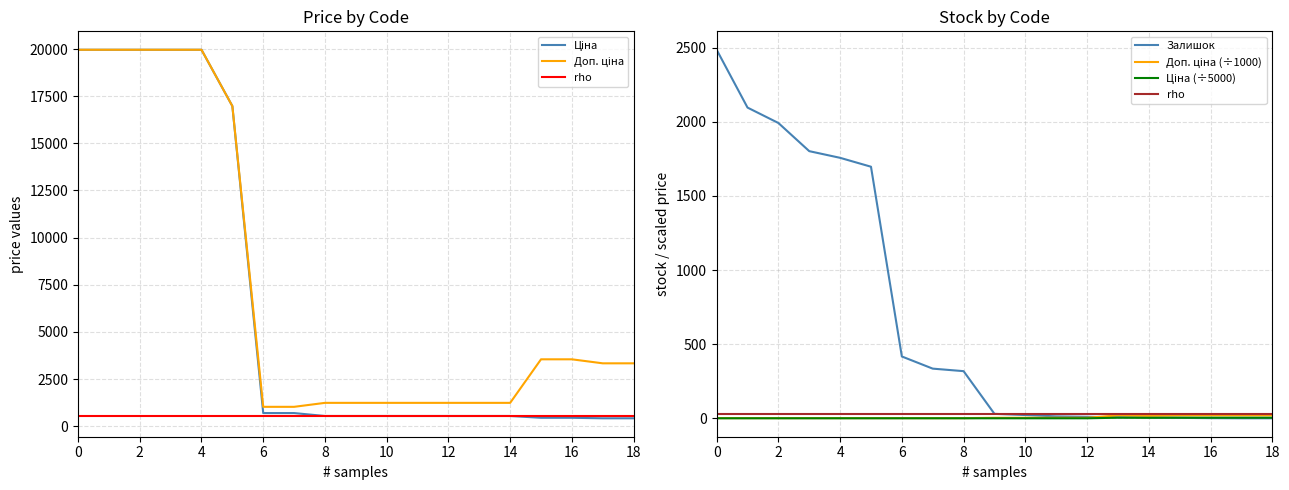

Between 259552213 and 284032205, which series saw the biggest shift?

Залишок